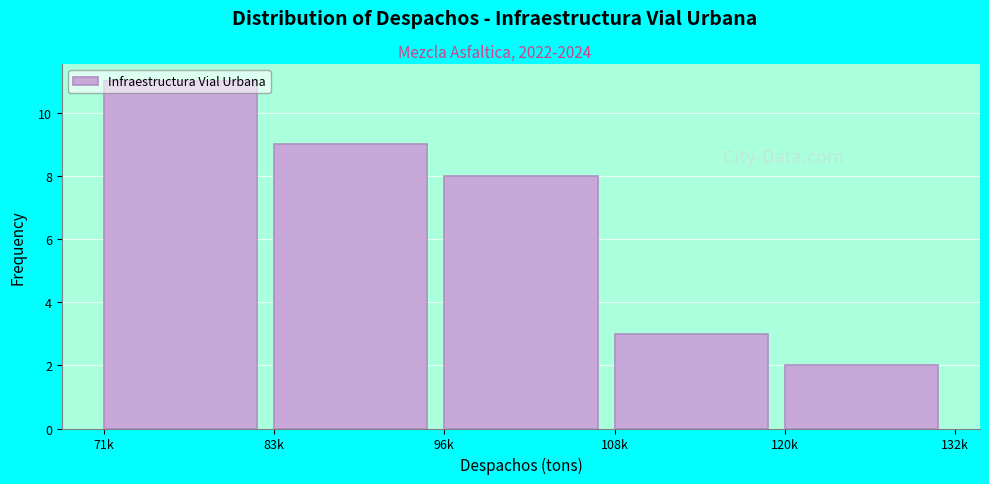

Which label corresponds to the largest value in the chart?

71k